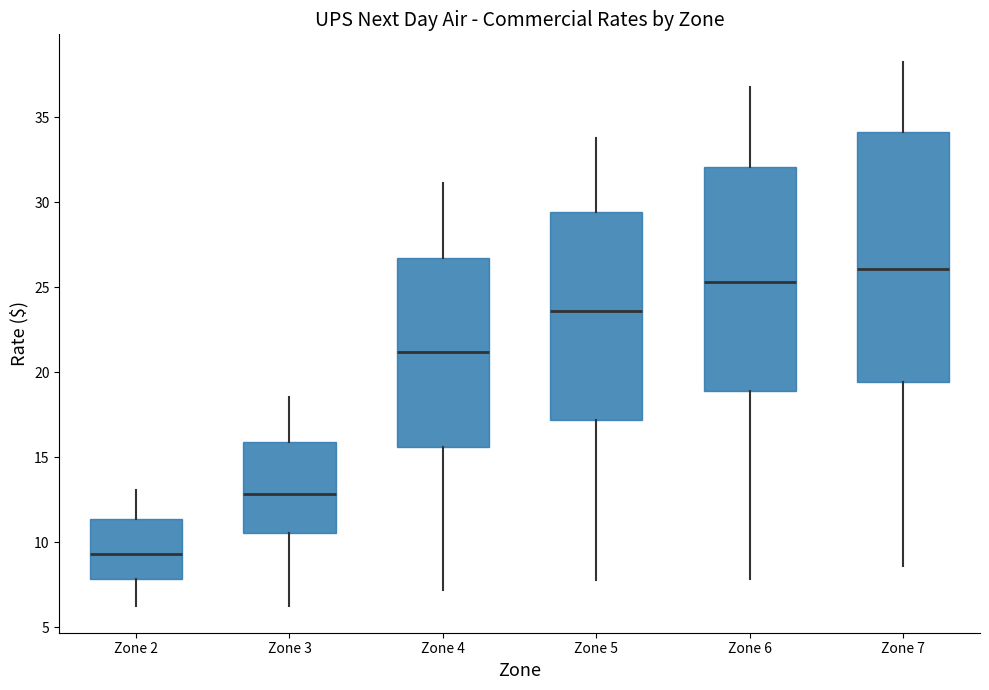

Reading left to right, read every box against the y-axis: the position of its median line, the range the box covers, and the ends of its whiskers. The values are not printed on the chart, so give them approximately, as read against the axis.

Zone 2: median 9.5, box 8.0 to 11.5, whiskers 6.5 to 13.0
Zone 3: median 13.0, box 10.5 to 16.0, whiskers 6.5 to 18.5
Zone 4: median 21.0, box 15.5 to 26.5, whiskers 7.0 to 31.0
Zone 5: median 23.5, box 17.0 to 29.5, whiskers 8.0 to 34.0
Zone 6: median 25.5, box 19.0 to 32.0, whiskers 8.0 to 36.5
Zone 7: median 26.0, box 19.5 to 34.0, whiskers 8.5 to 38.5